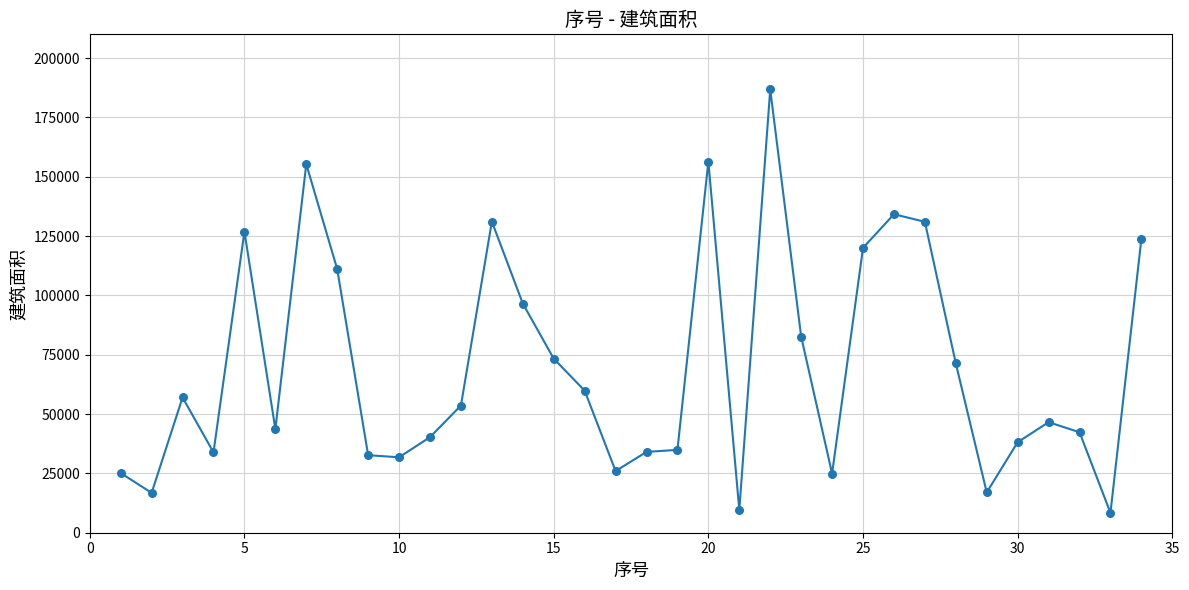

What is the minimum value shown in the chart?

8357.0